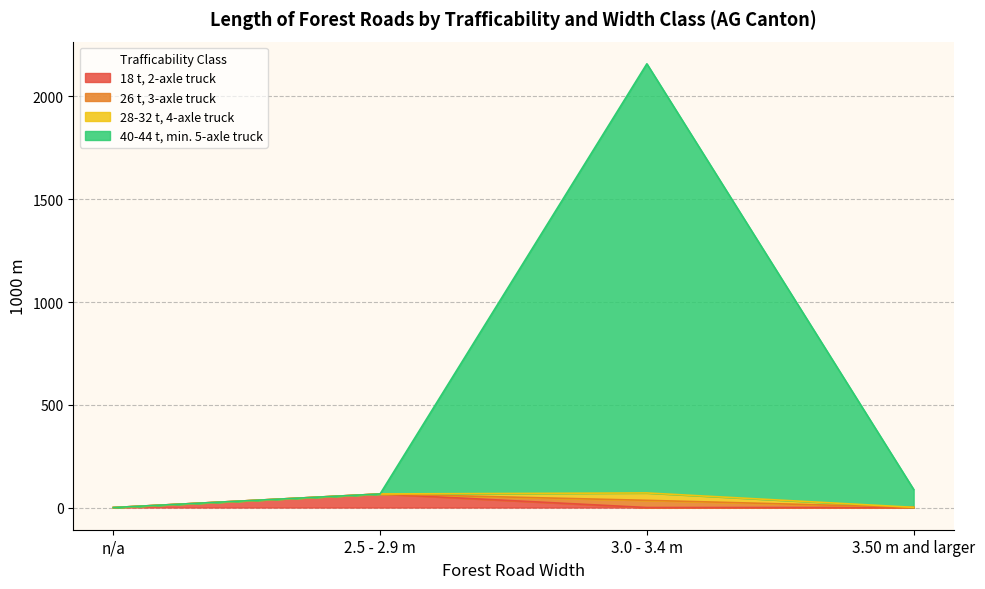

Which category has the highest value in the 18 t, 2-axle truck series?

2.5 - 2.9 m